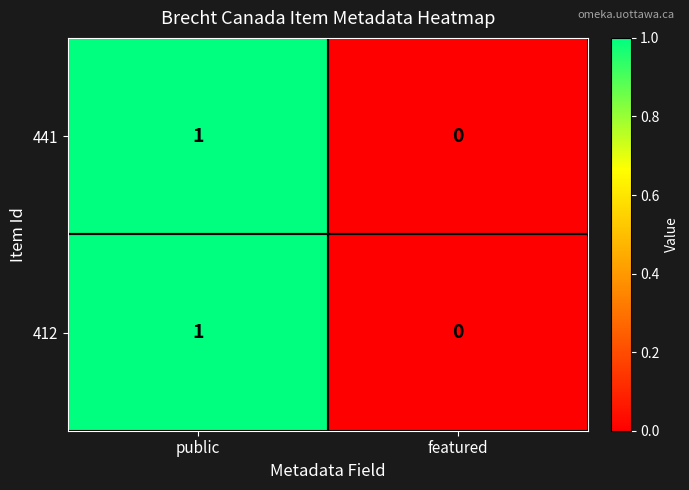

Which category has the lowest value across all series?

featured